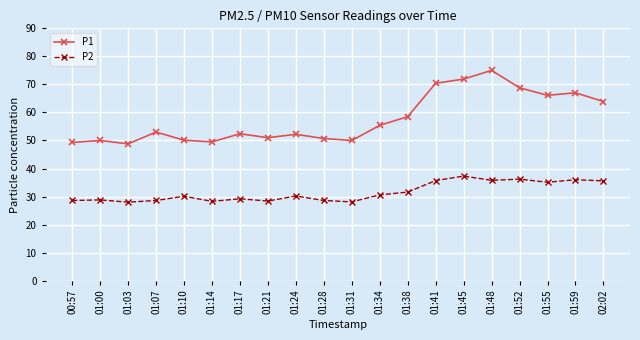

What is the sum of the P1 values at 01:28 and 00:57?

100.0